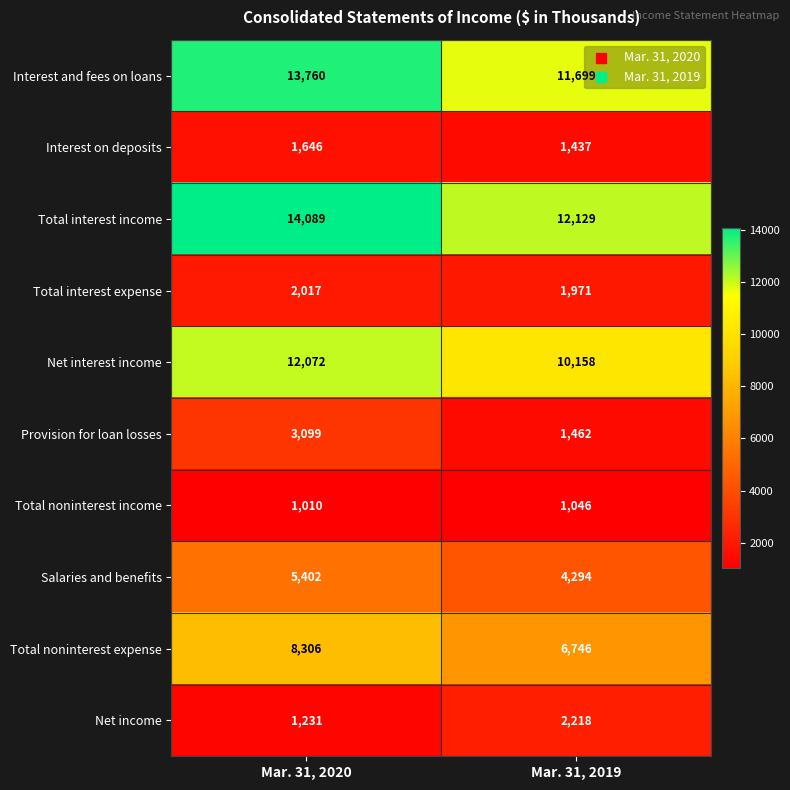

Where is Interest on deposits nearest to the value 1541?

Mar. 31, 2019